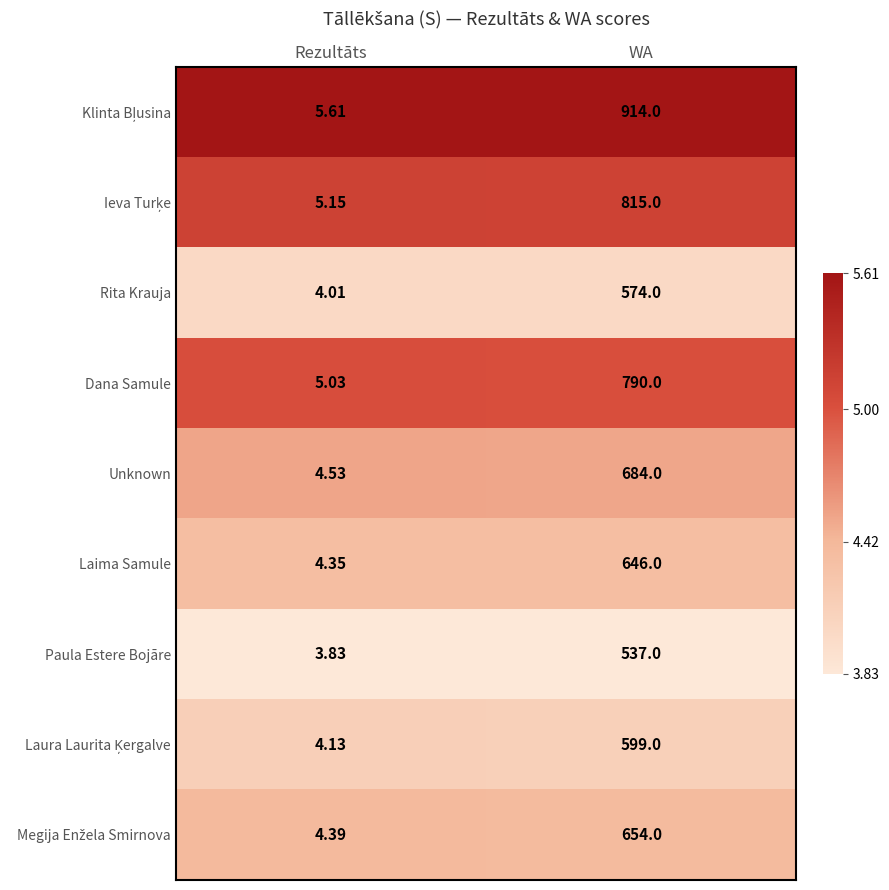

At which category is the sum across all series the highest?

WA